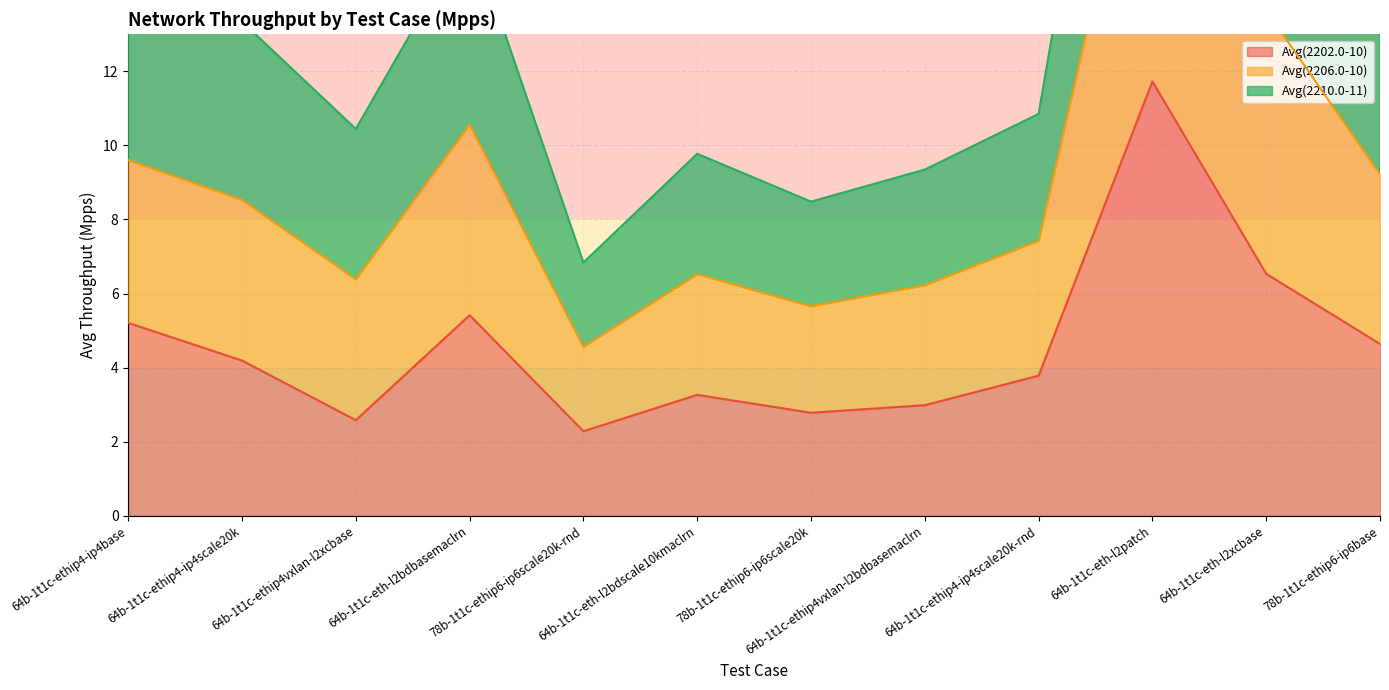

At which label does Avg(2202.0-10) first exceed 4?

64b-1t1c-ethip4-ip4base